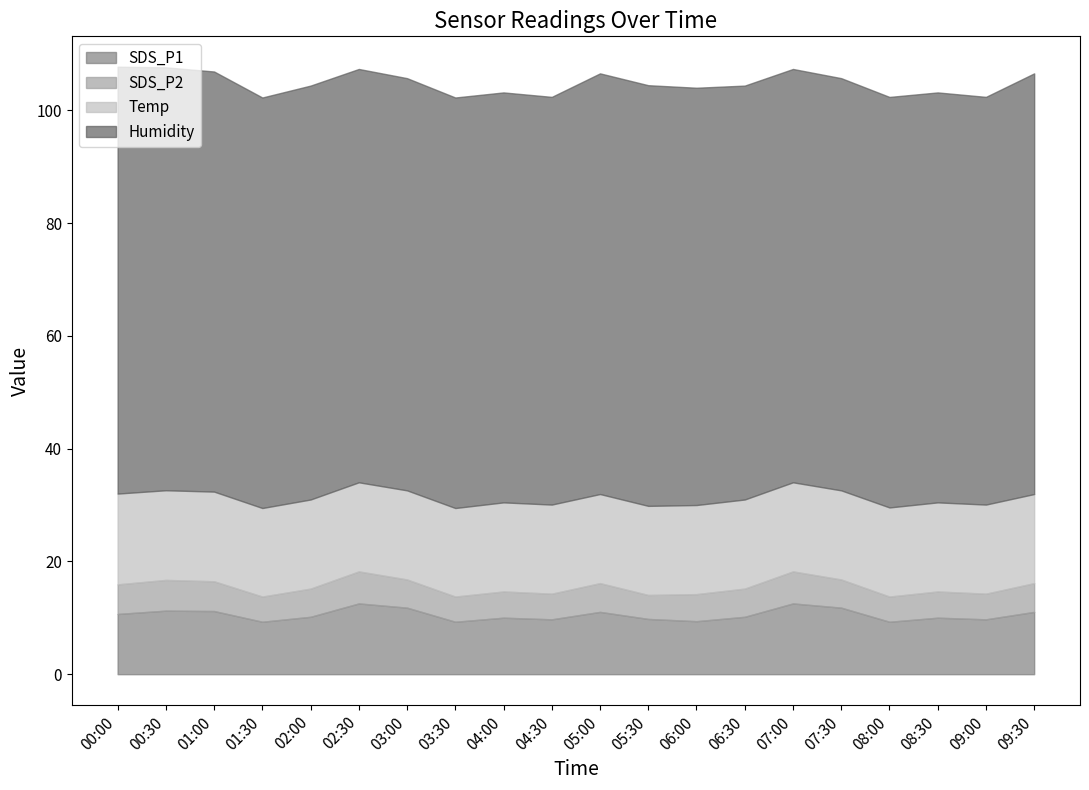

Which category has the highest value in the Humidity series?

00:00